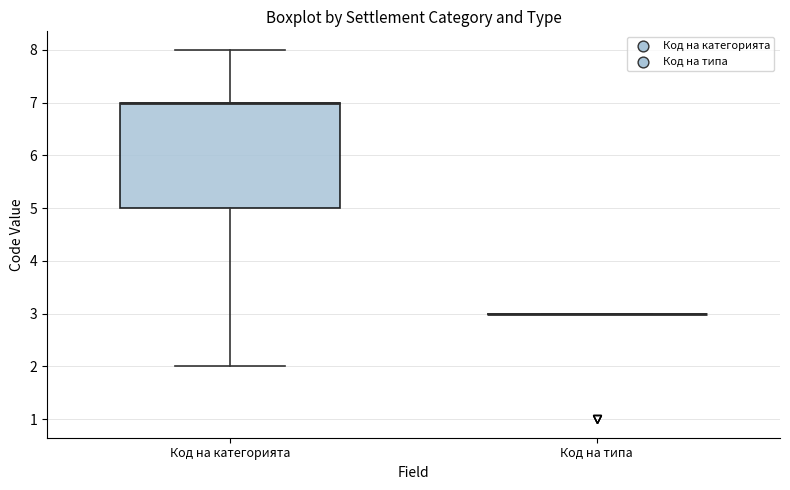

Comparing the boxes themselves (not the whiskers), which one is the tallest?

Код на категорията